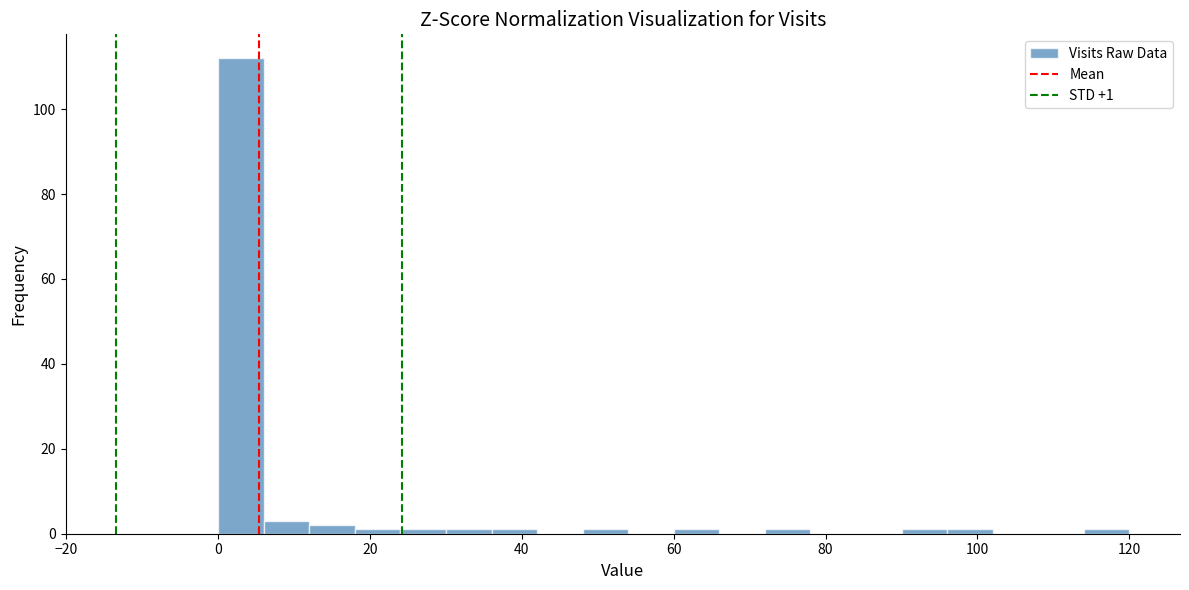

Read against the x-axis, roughly where is the centre of the tallest bar?

4